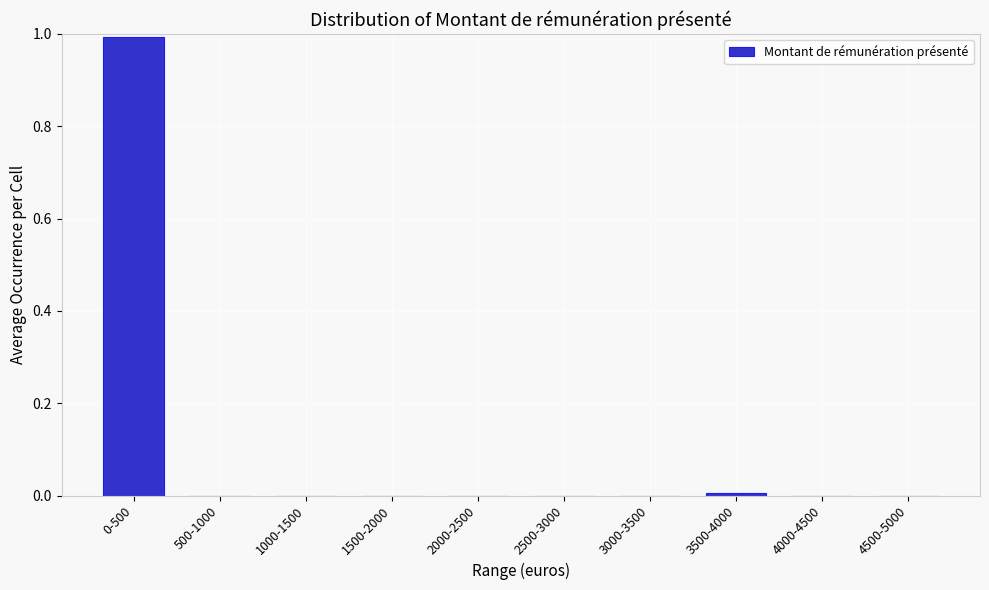

Is it true that the value at 1500-2000 is 0.0?

True